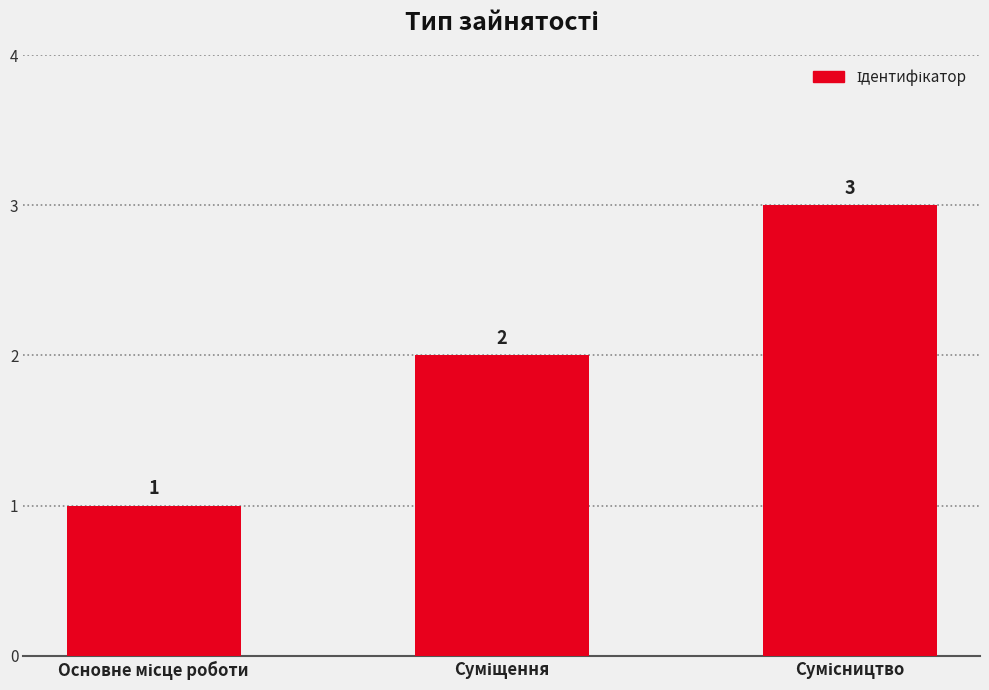

What is the sum of all values?

6